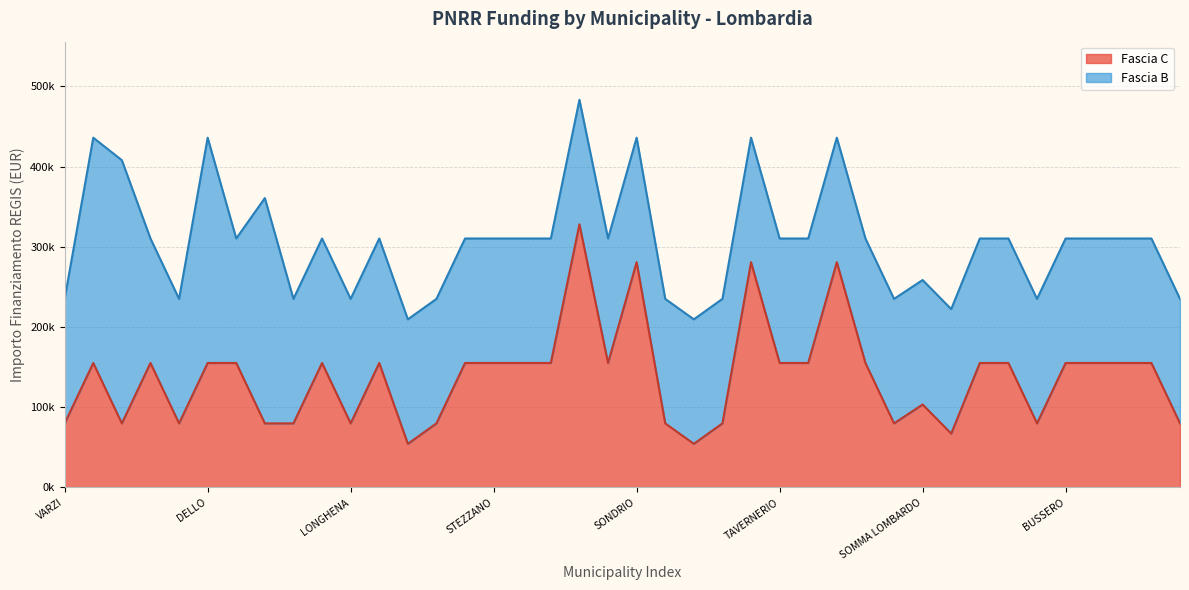

At which label does the data first exceed 155234?

CREMONA